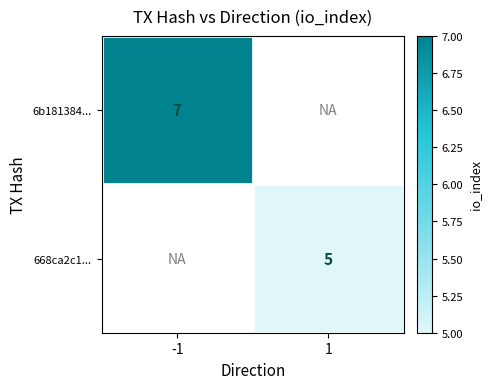

At how many categories does at least one series exceed 3?

2